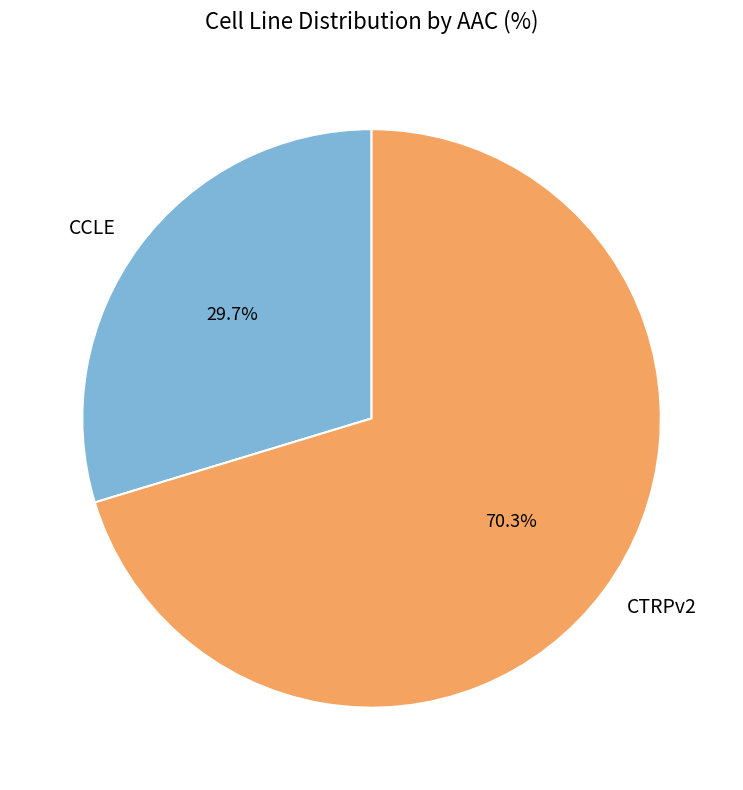

Combined, what portion of the pie is CTRPv2 and CCLE?

100.0%